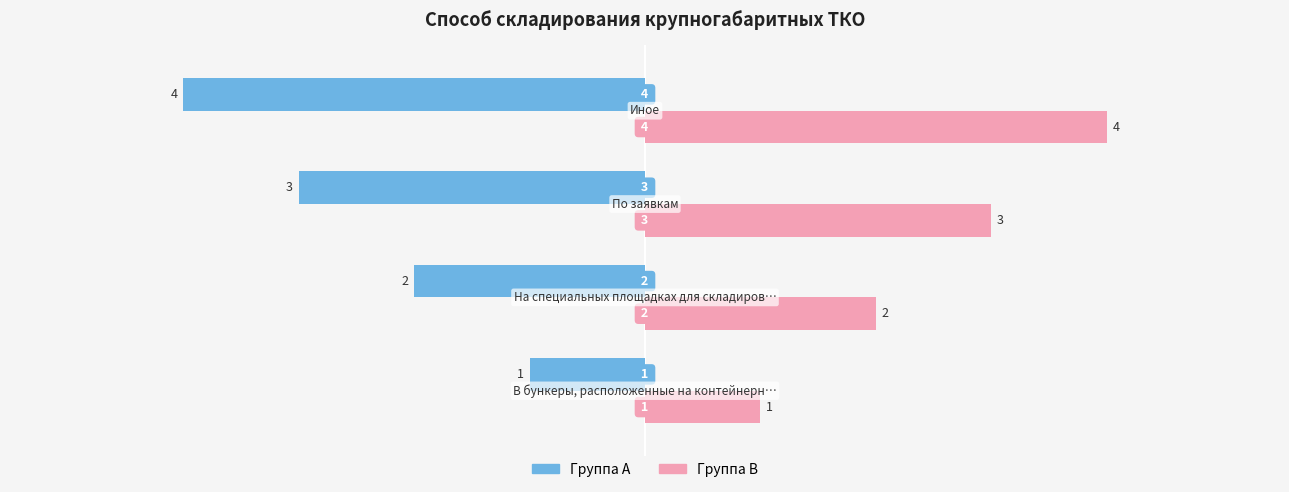

What is the smallest value displayed?

-4